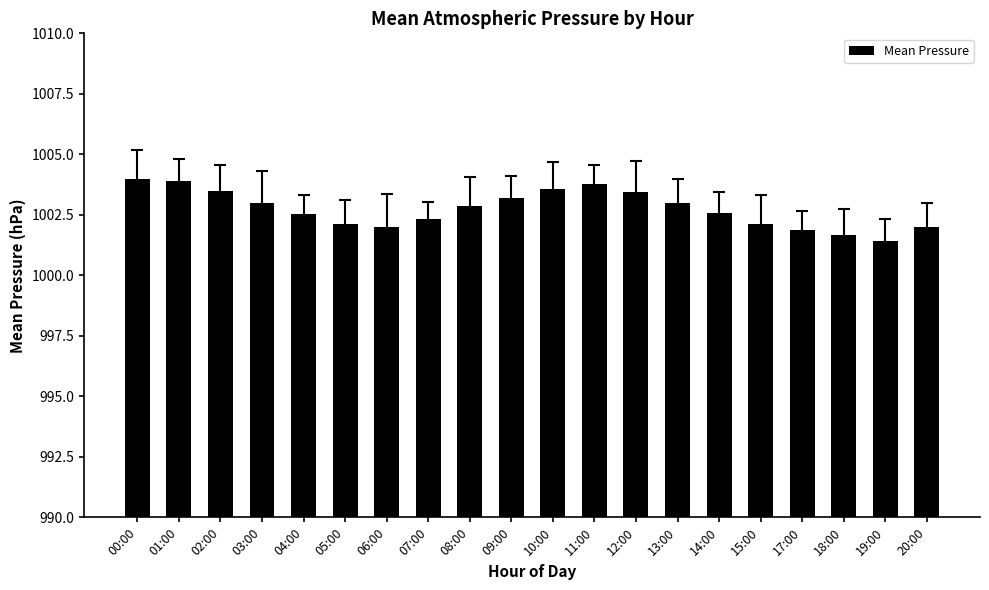

Which has a higher value, 05:00 or 19:00?

05:00